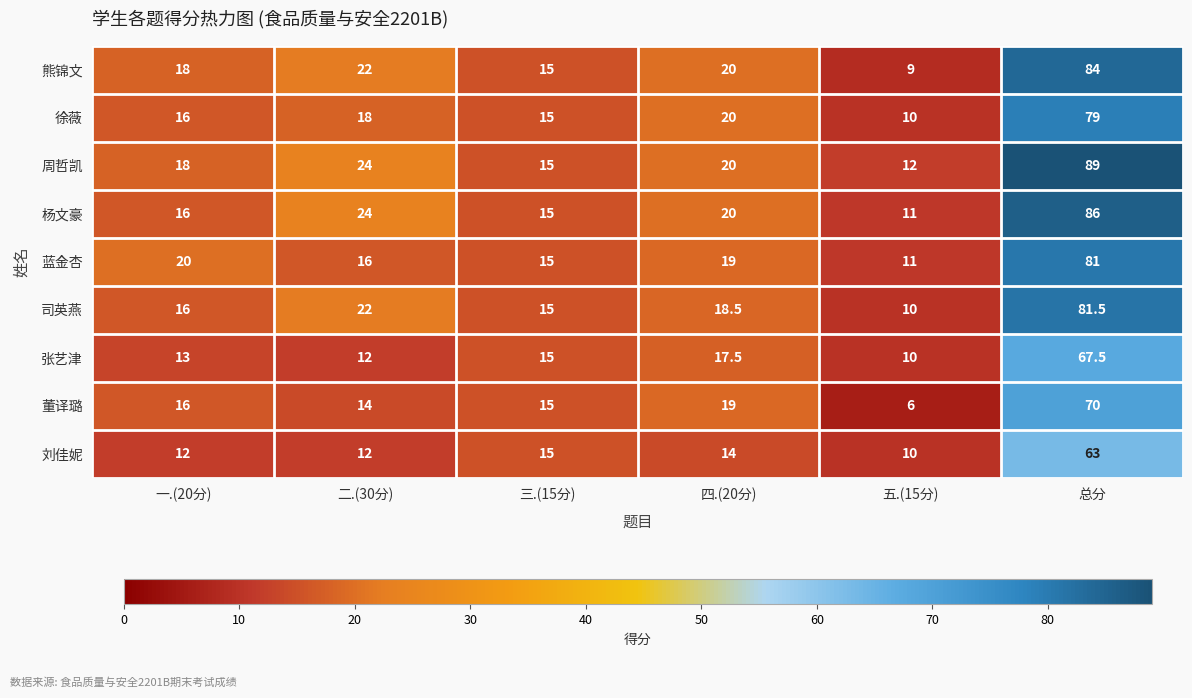

At which label does 蓝金杏 first exceed 19?

一.(20分)